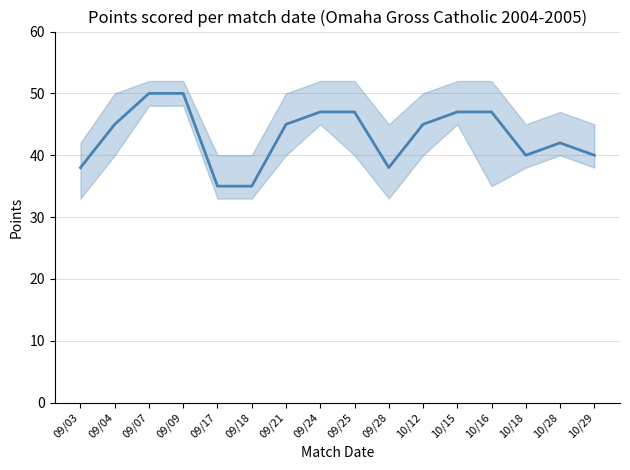

Reading right to left, what are all the values shown in this chart?

10/29=40	10/28=42	10/18=40	10/16=47	10/15=47	10/12=45	09/28=38	09/25=47	09/24=47	09/21=45	09/18=35	09/17=35	09/09=50	09/07=50	09/04=45	09/03=38